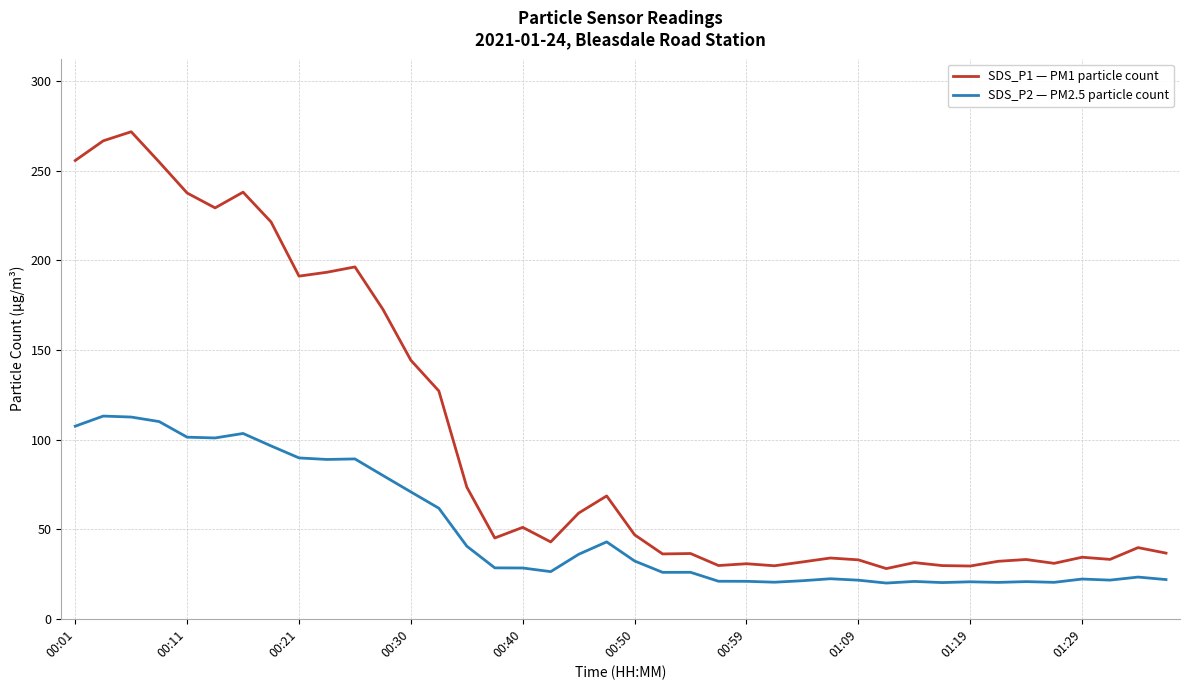

Which series has the largest range (max minus min)?

SDS_P1 — PM1 particle count